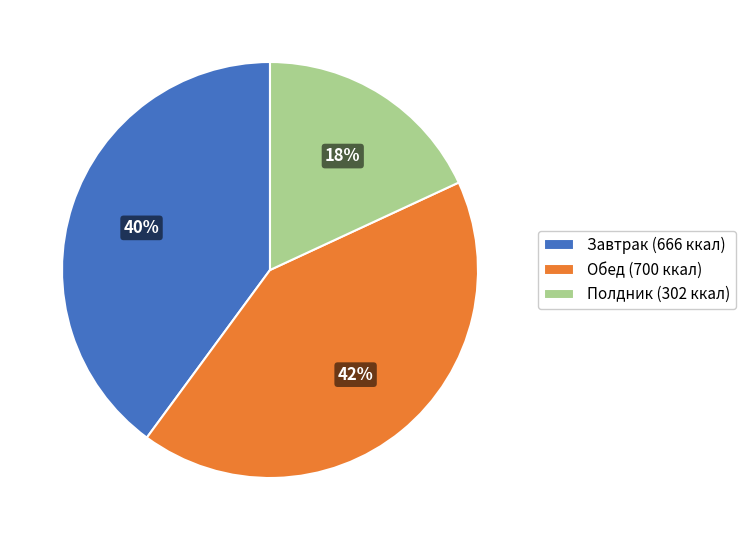

Is the sum of Обед (700 ккал) and Завтрак (666 ккал) greater than half?

Yes